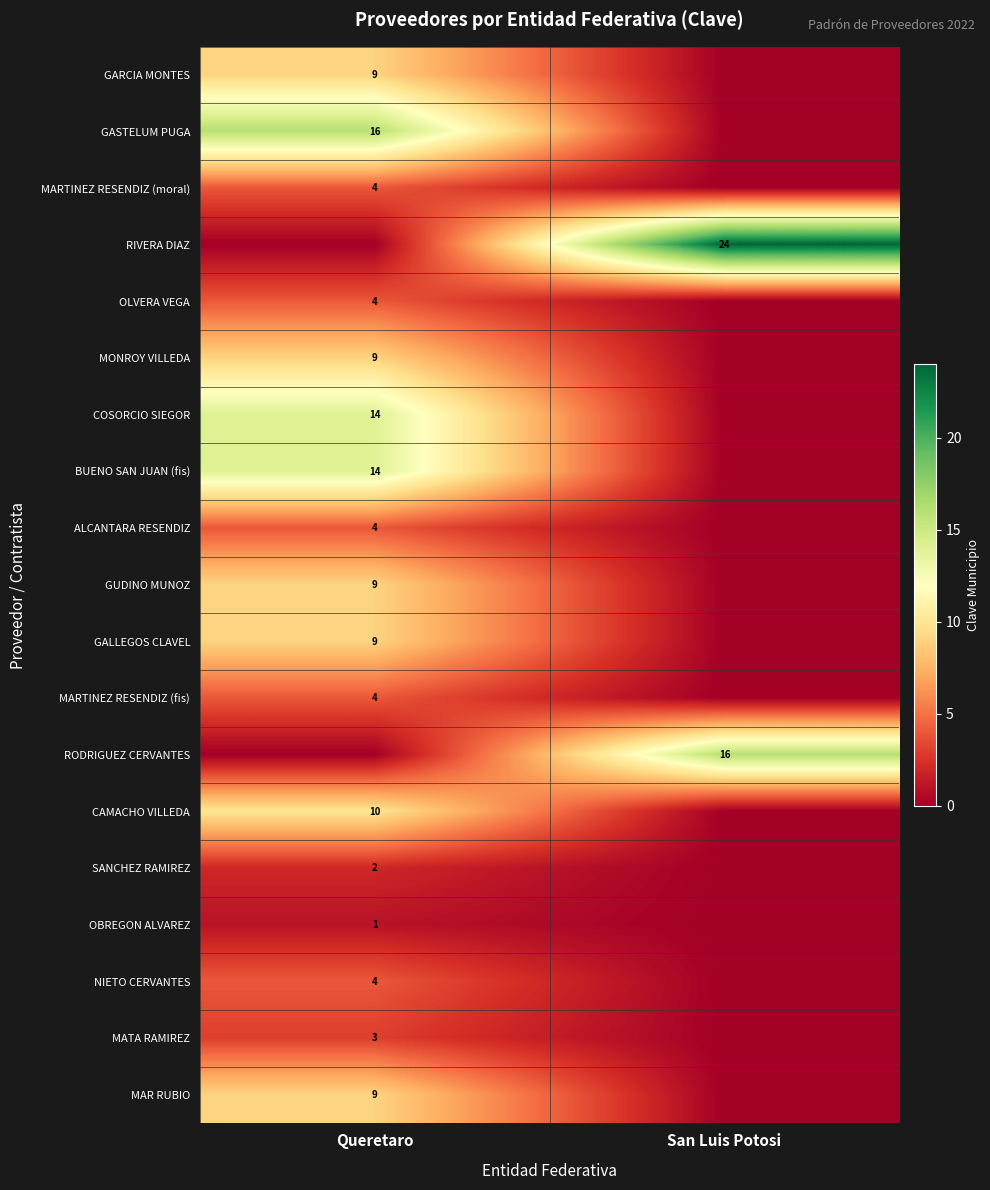

Is the value of GARCIA MONTES at Queretaro greater than the value of MARTINEZ RESENDIZ (fis) at Queretaro?

Yes